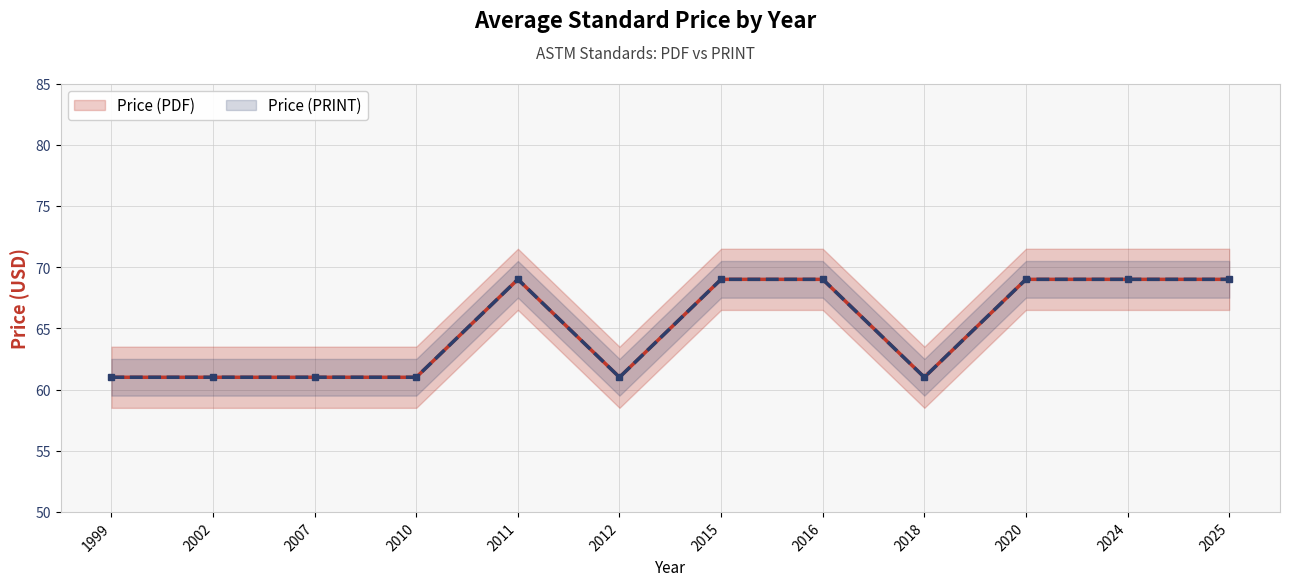

Which series has the largest range (max minus min)?

Price (PDF)